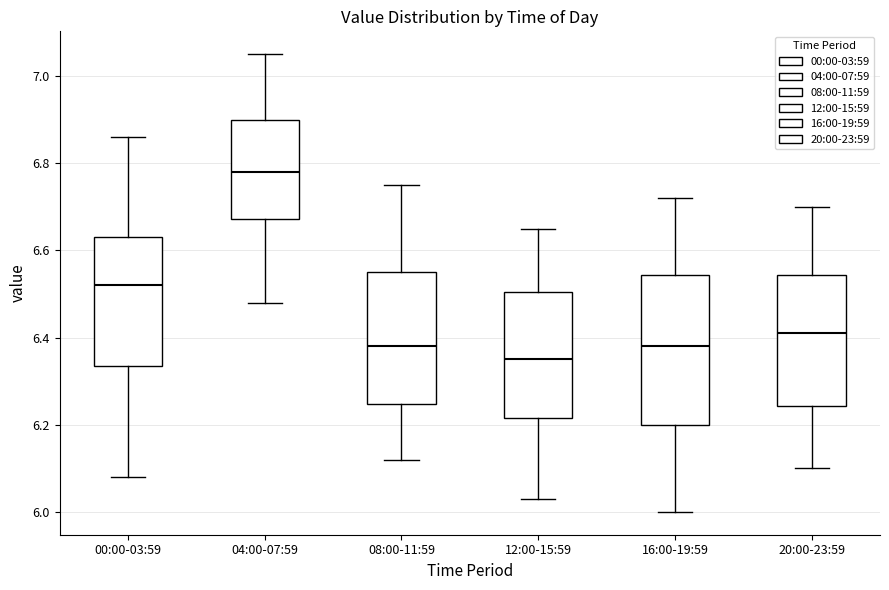

Which box is the tallest, from its lower edge to its upper edge?

16:00-19:59